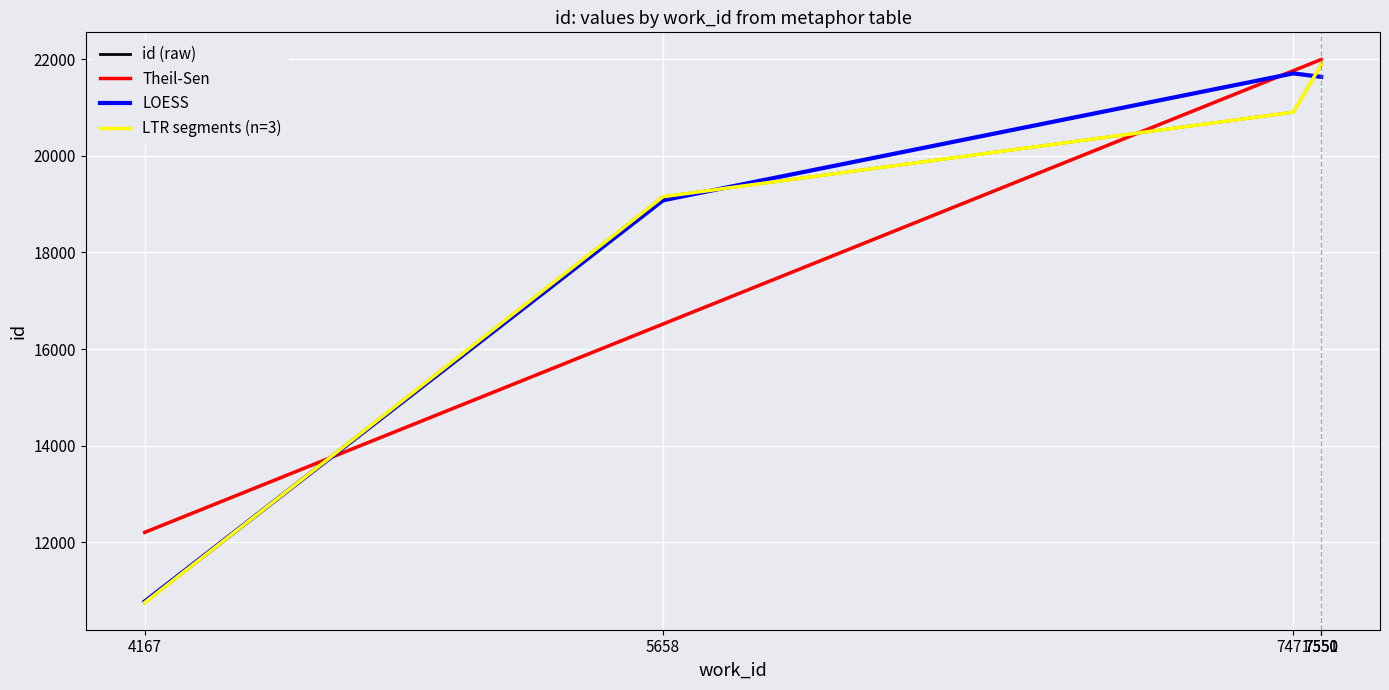

What are all the series names shown in the legend?

id (raw), Theil-Sen, LOESS, LTR segments (n=3)